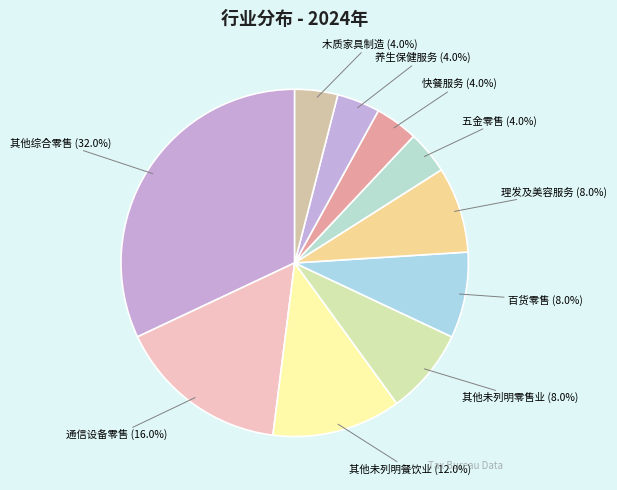

To the nearest percent, what percentage of the pie is 五金零售?

4%